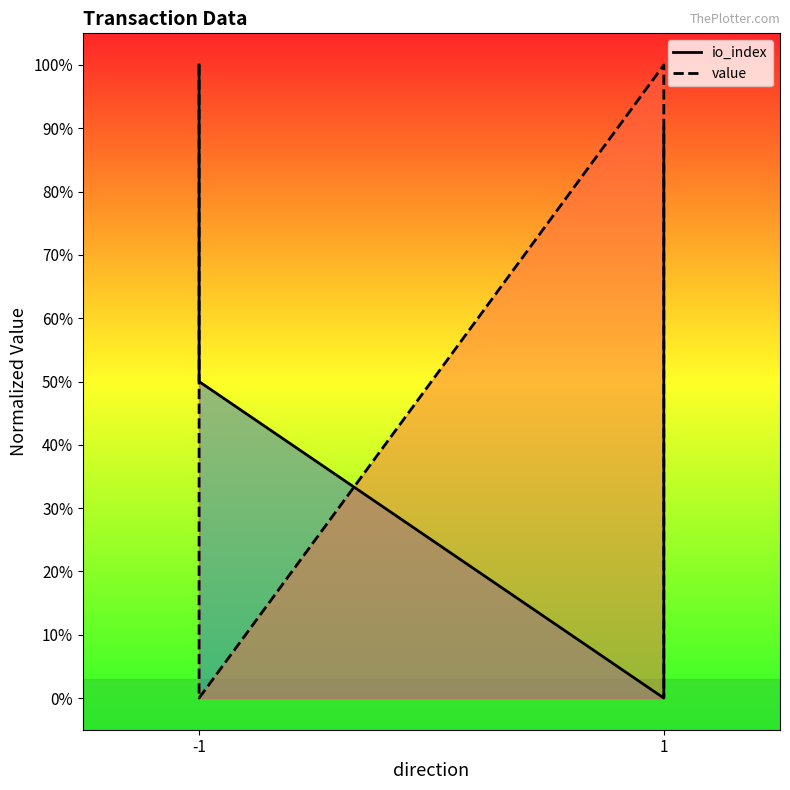

What is the maximum value for io_index?

1.0